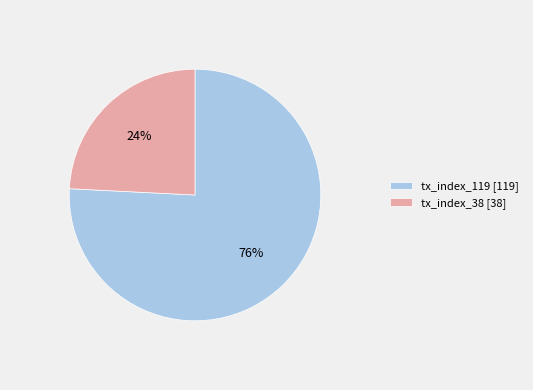

Which slice represents more than half of the pie?

tx_index_119